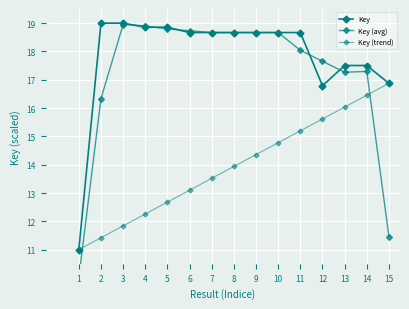

Where does the Key series first go above 18?

2